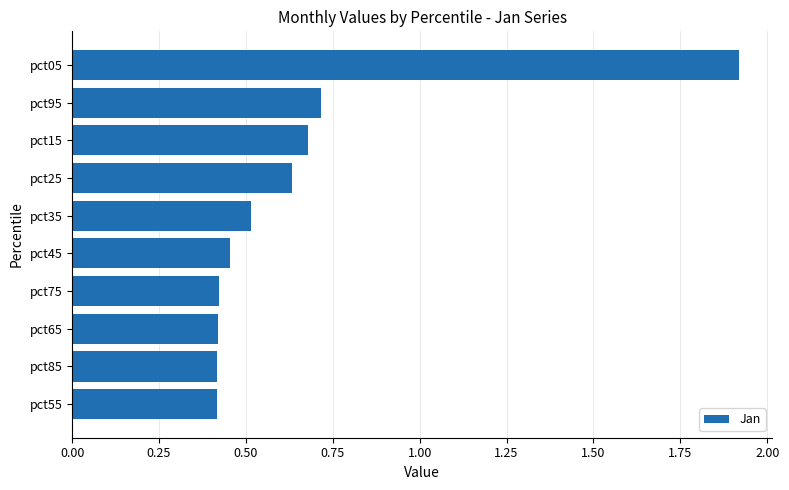

Count the values in the range 0 to 1.

9